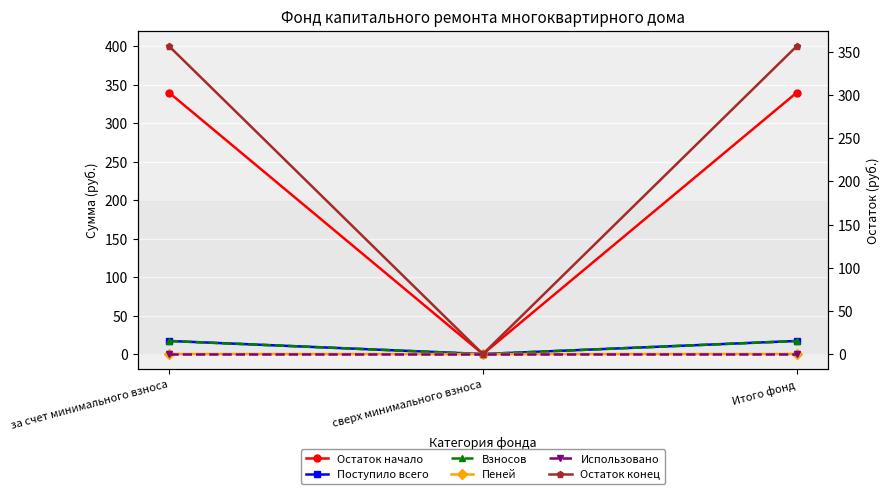

Rank the series at за счет минимального взноса from highest to lowest value.

Остаток конец, Остаток начало, Поступило всего, Взносов, Пеней, Использовано